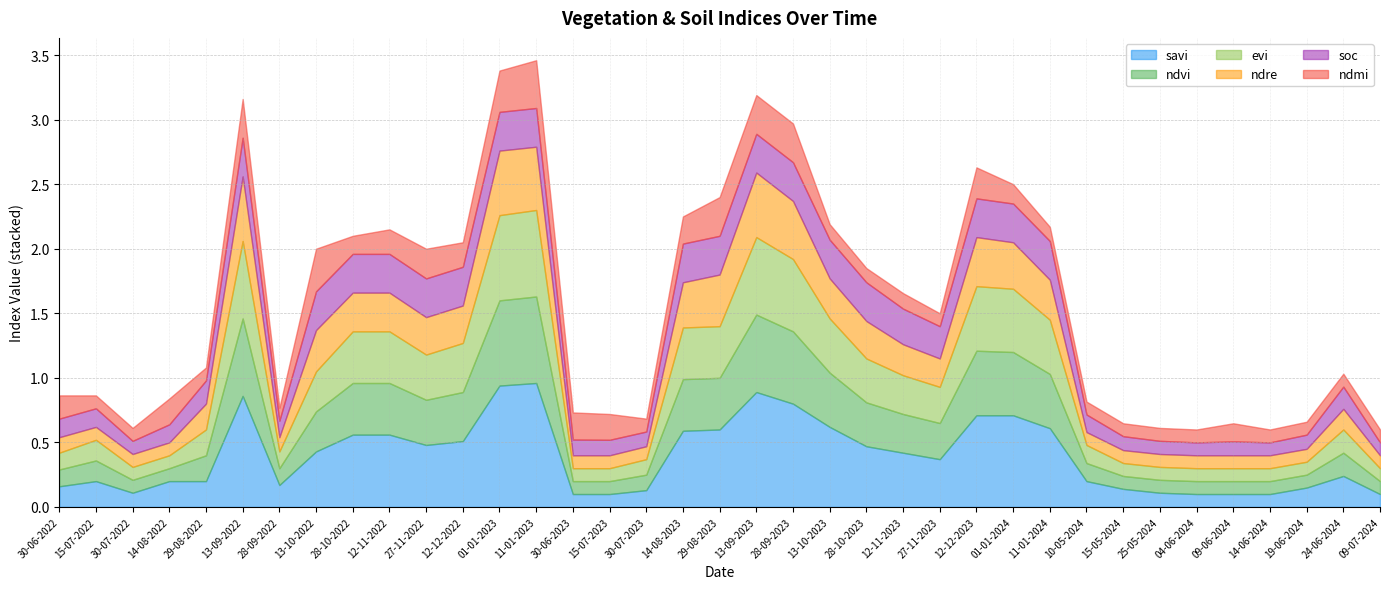

True or false: ndre has a value of 0.3 at 11-01-2024.

True